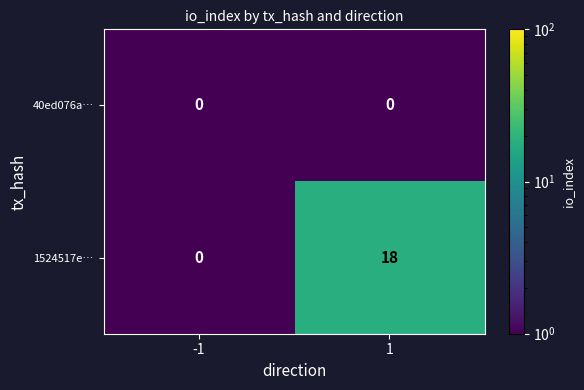

List the labels in order of 1524517e… value, smallest first.

-1, 1